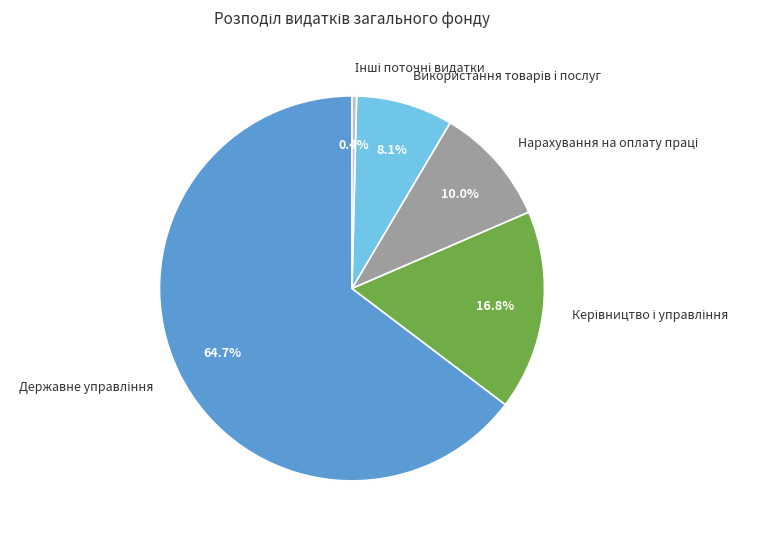

How many slices are in this pie chart?

5